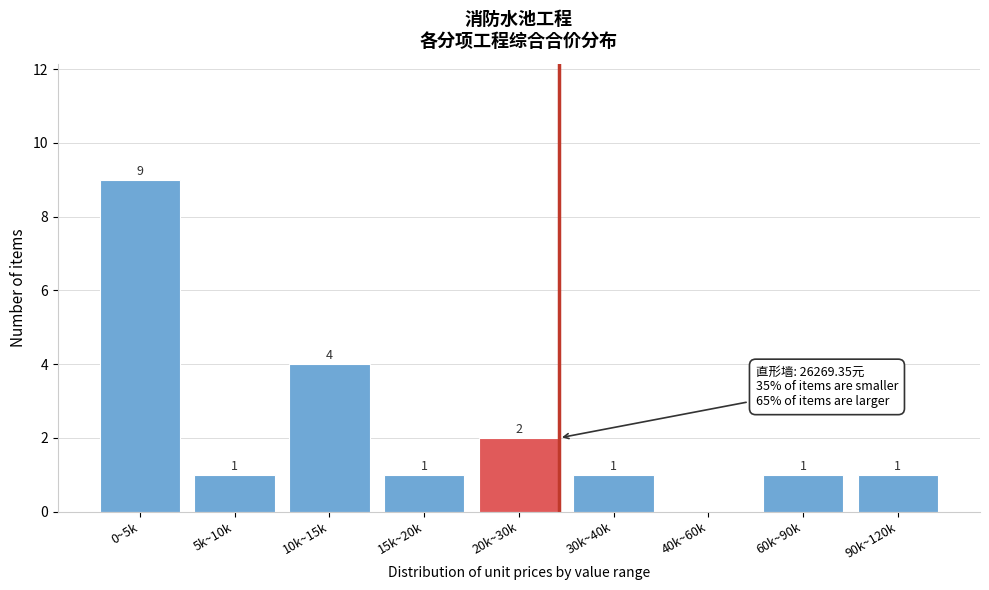

Reading left to right, extract all data points from this chart.

0~5k=9	5k~10k=1	10k~15k=4	15k~20k=1	20k~30k=2	30k~40k=1	40k~60k=0	60k~90k=1	90k~120k=1